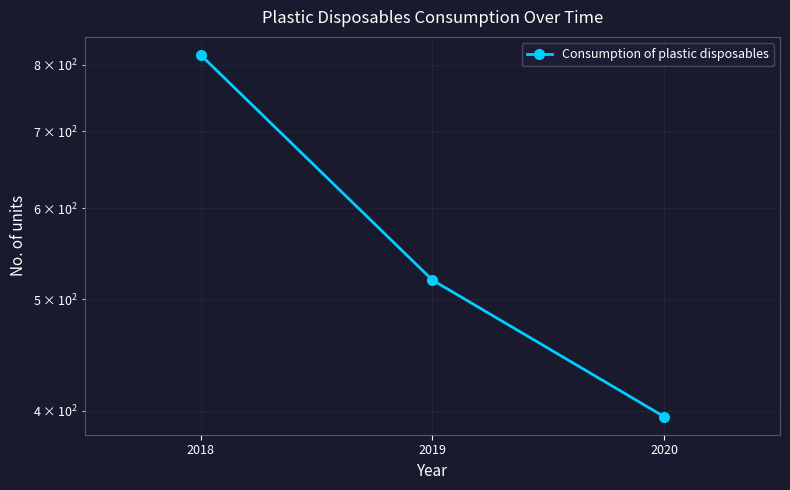

True or false: the data shows 1260.6 at 2018.

False